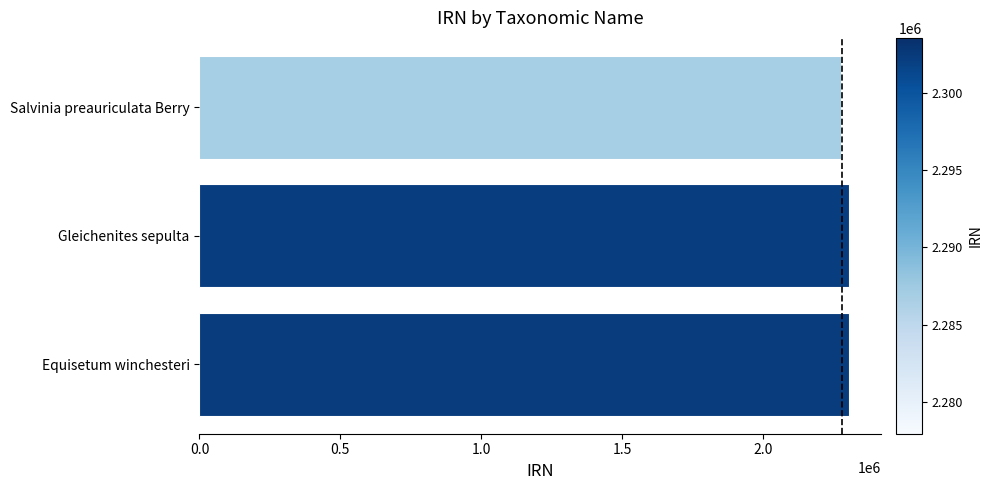

The value at Salvinia preauriculata Berry is 2277962. True or false?

True